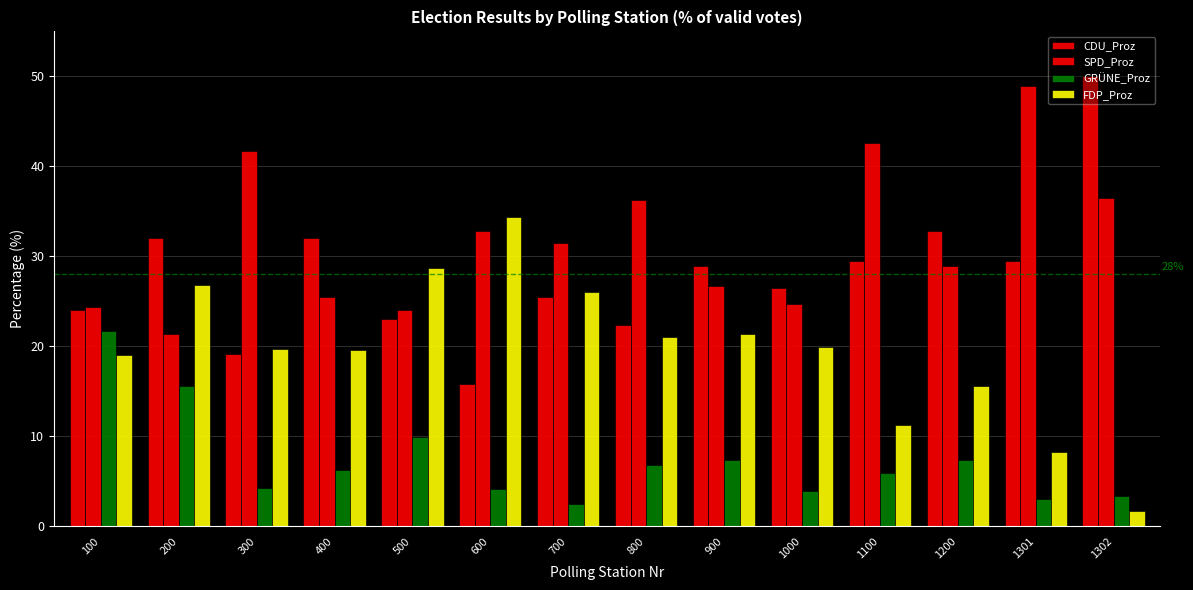

What is the value of the CDU_Proz bar at the 14th from the left?

50.0